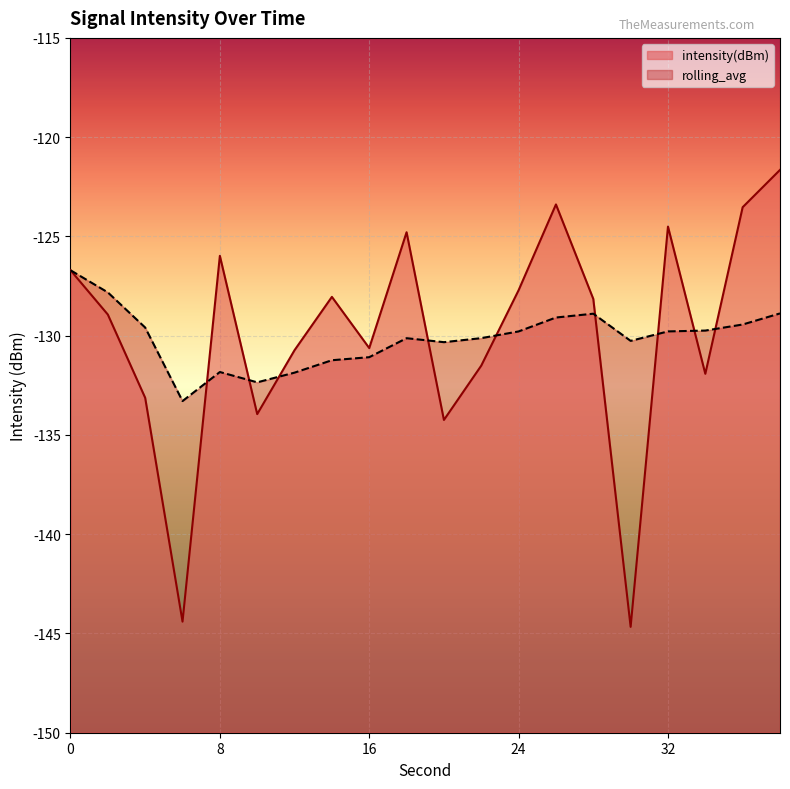

What is the approximate value of intensity(dBm) at 12?

-130.7